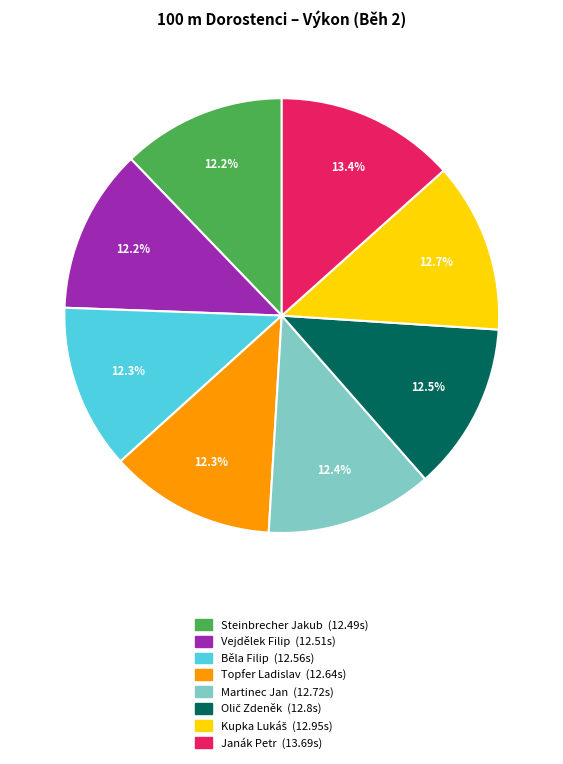

What is the largest slice in the pie chart?

Janák Petr